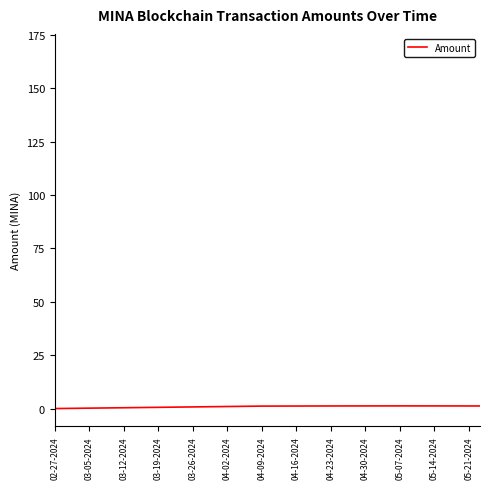

What is the maximum value shown in the chart?

167.1